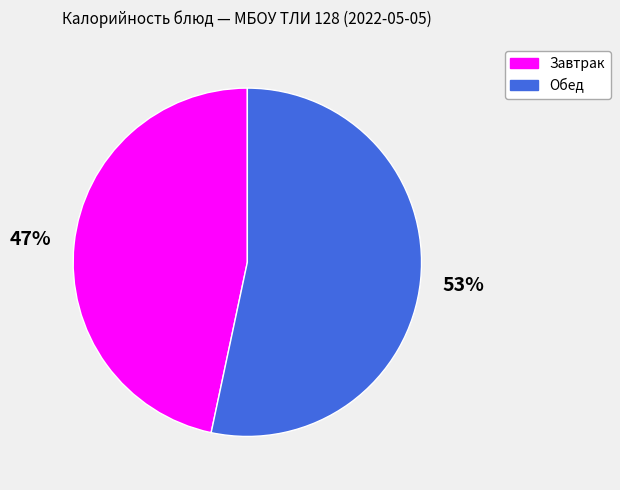

Is the sum of Завтрак and Обед greater than half?

Yes